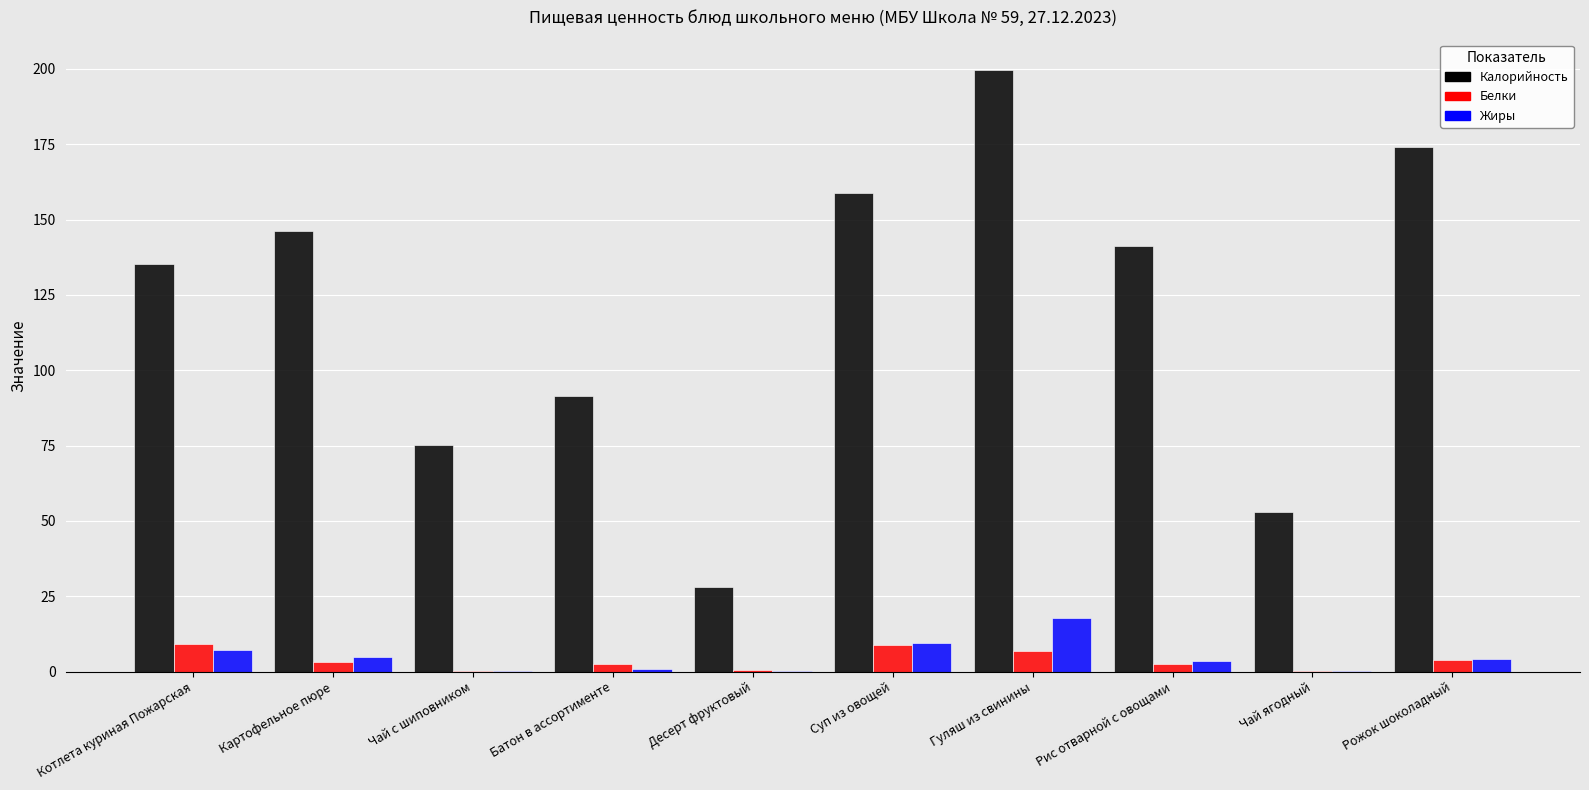

Does the chart contain stacked bars?

No